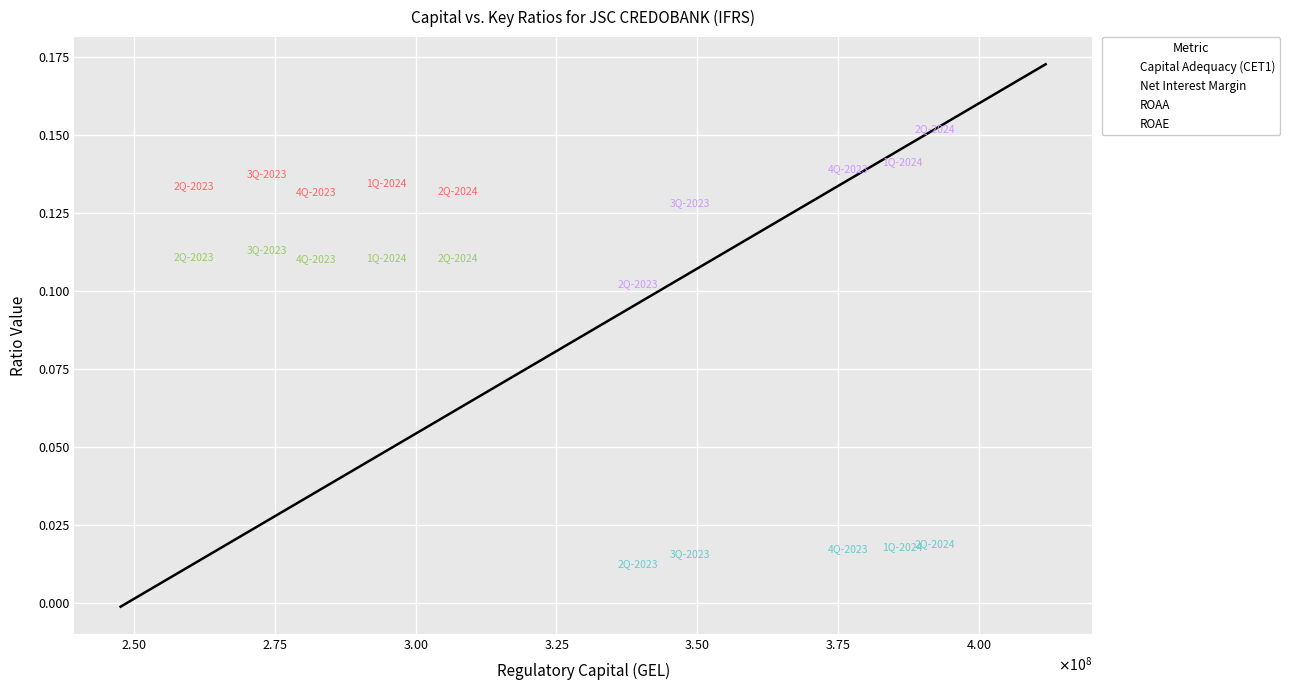

Which series contains the highest Y value?

ROAE